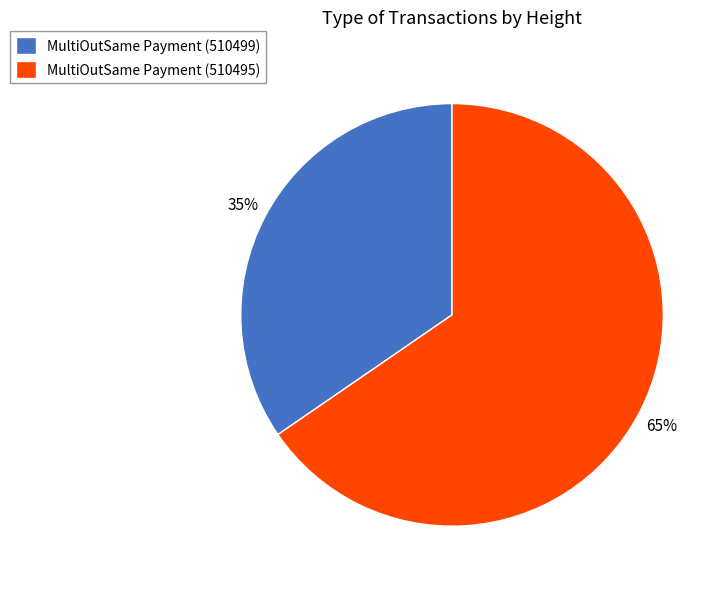

What is the majority slice?

MultiOutSame Payment (510495)